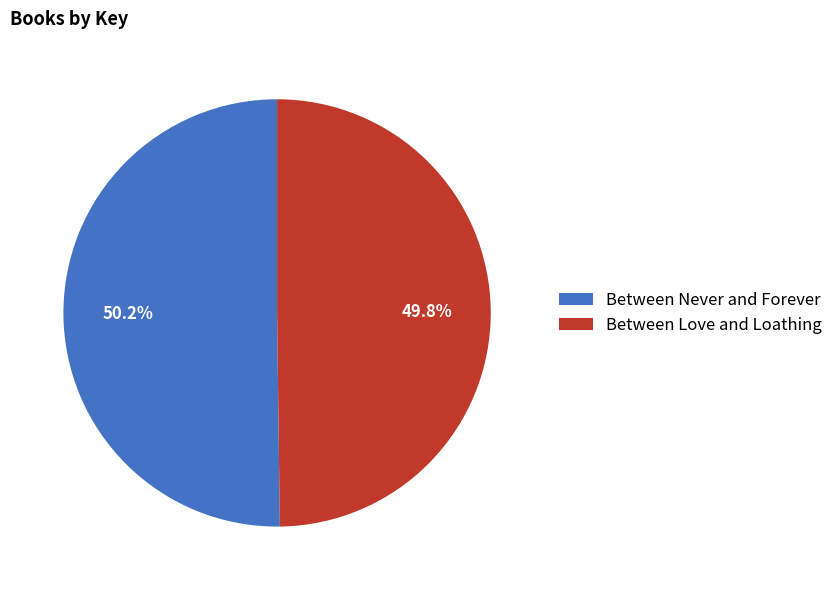

What is the total percentage of Between Love and Loathing and Between Never and Forever?

100.0%